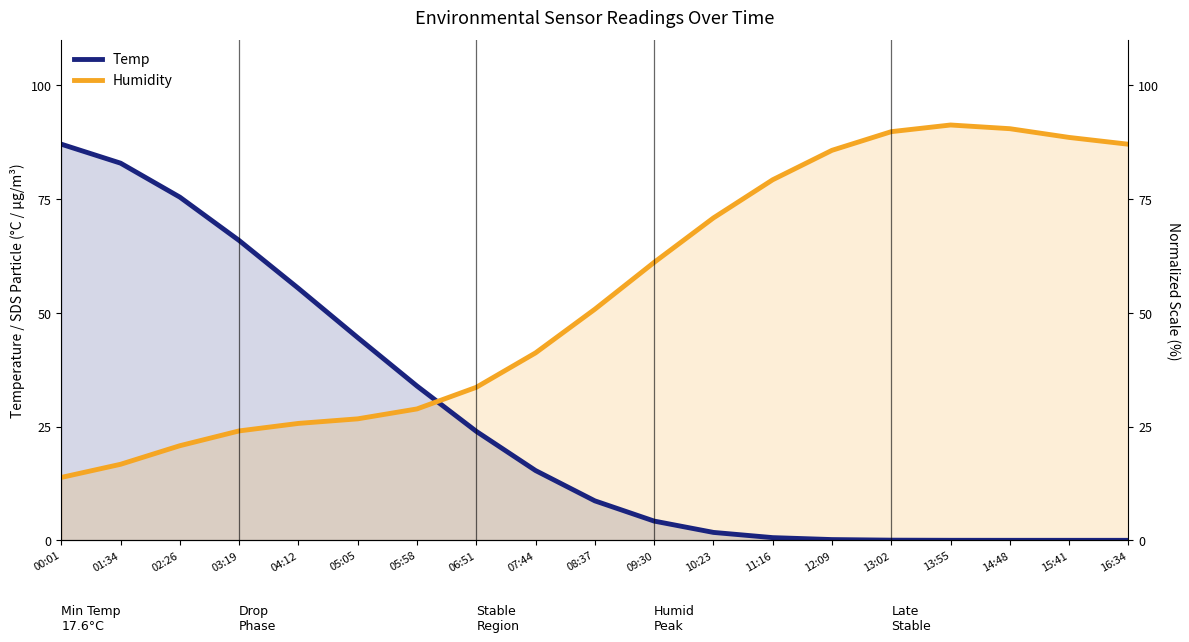

Is it true that Humidity equals 12.7 at 02:26?

False